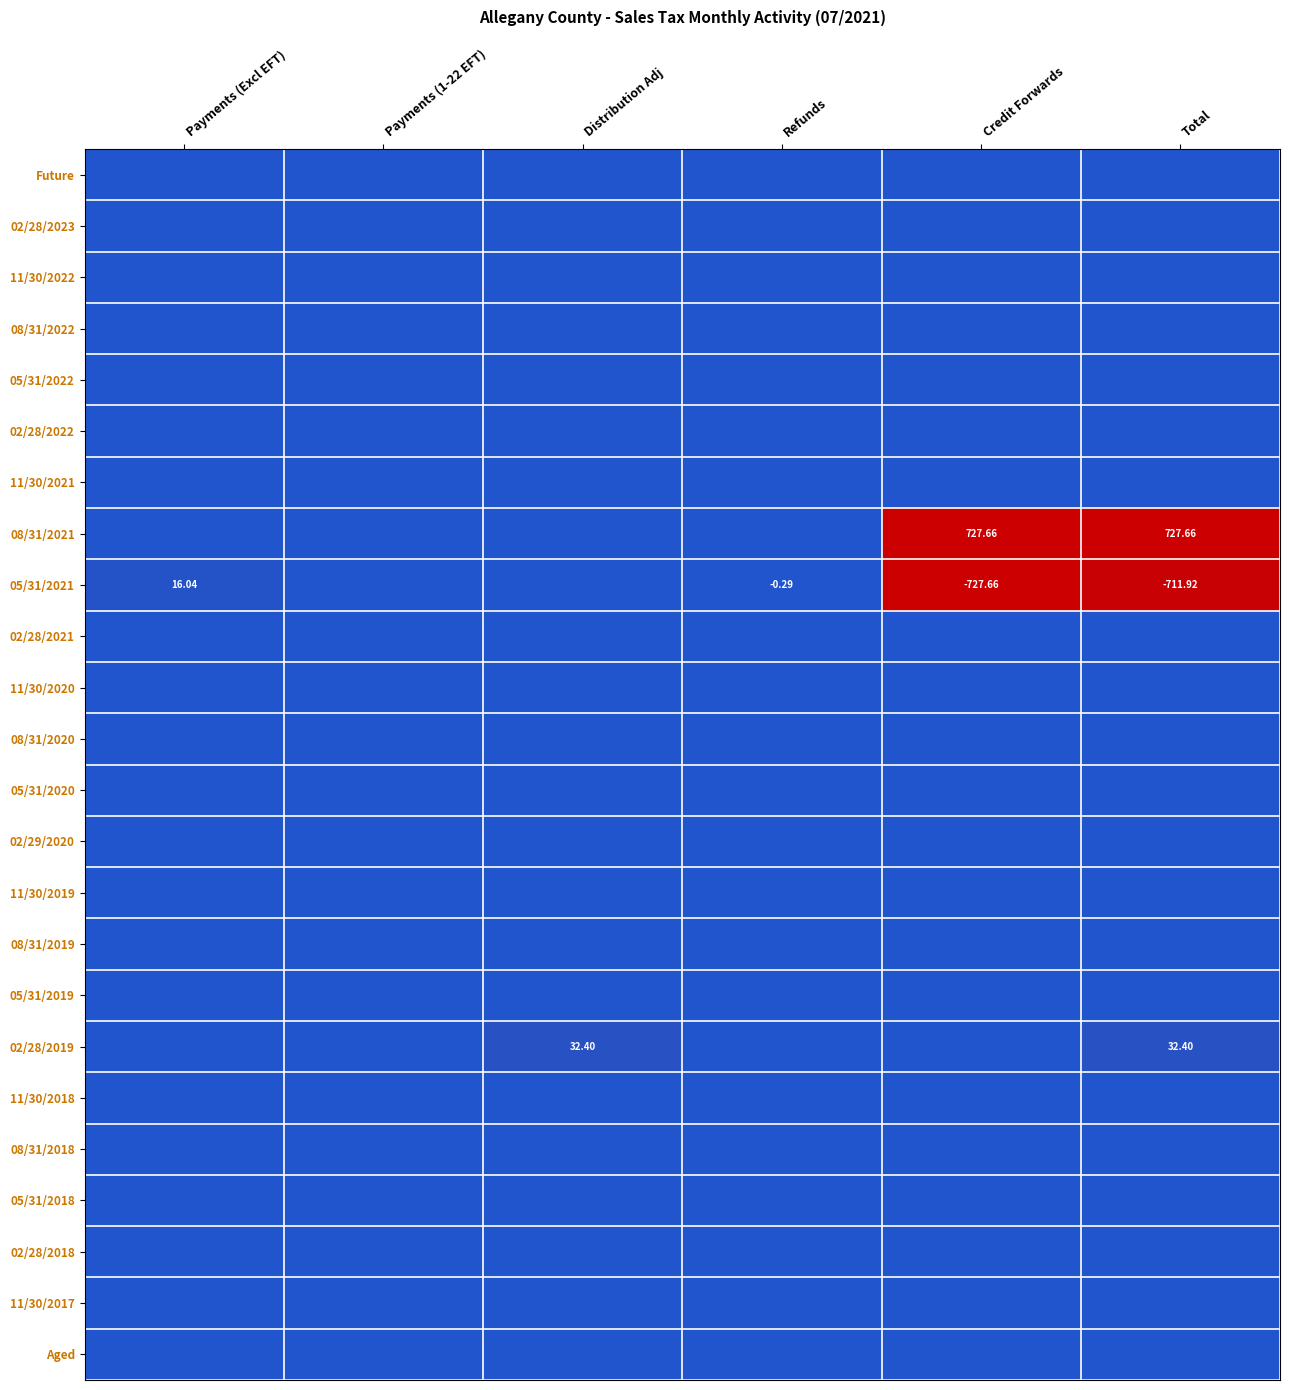

Which series has the largest total across all categories?

05/31/2021